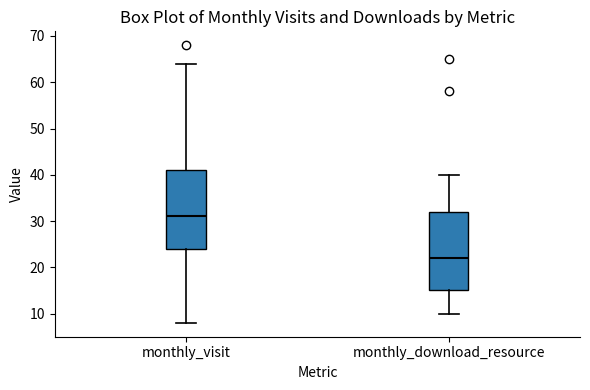

Which box's median line is the highest?

monthly_visit